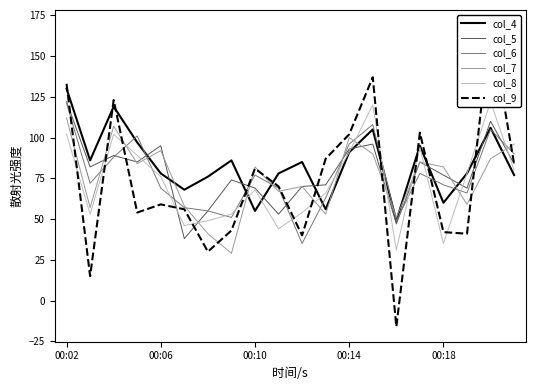

Where is col_7 nearest to the value 70?

10